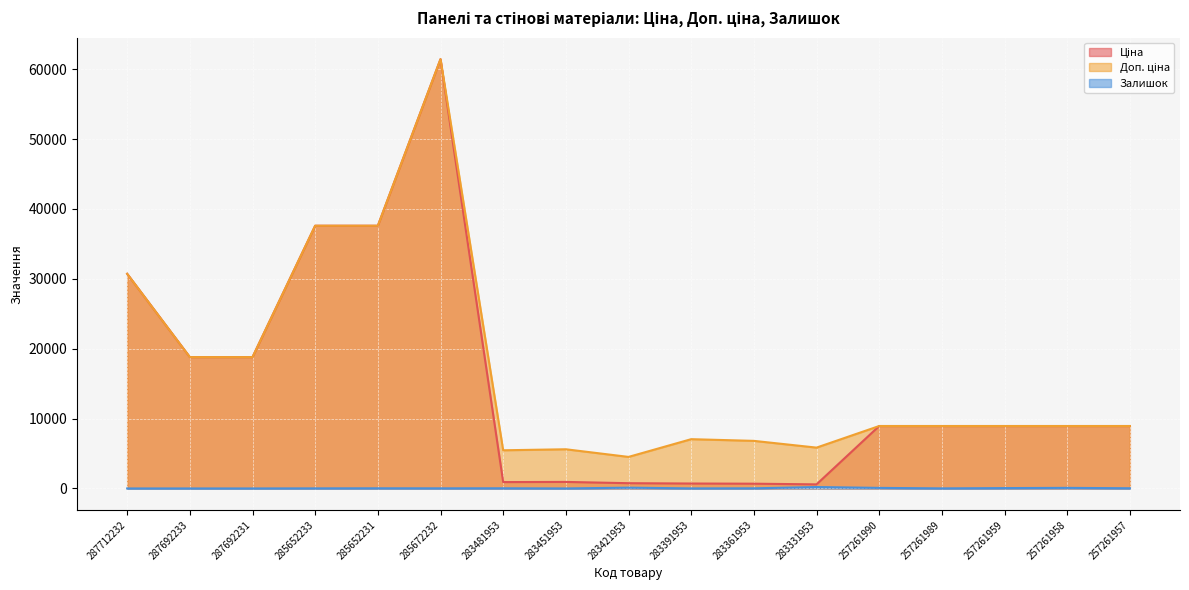

What are all the series names shown in the legend?

Ціна, Доп. ціна, Залишок